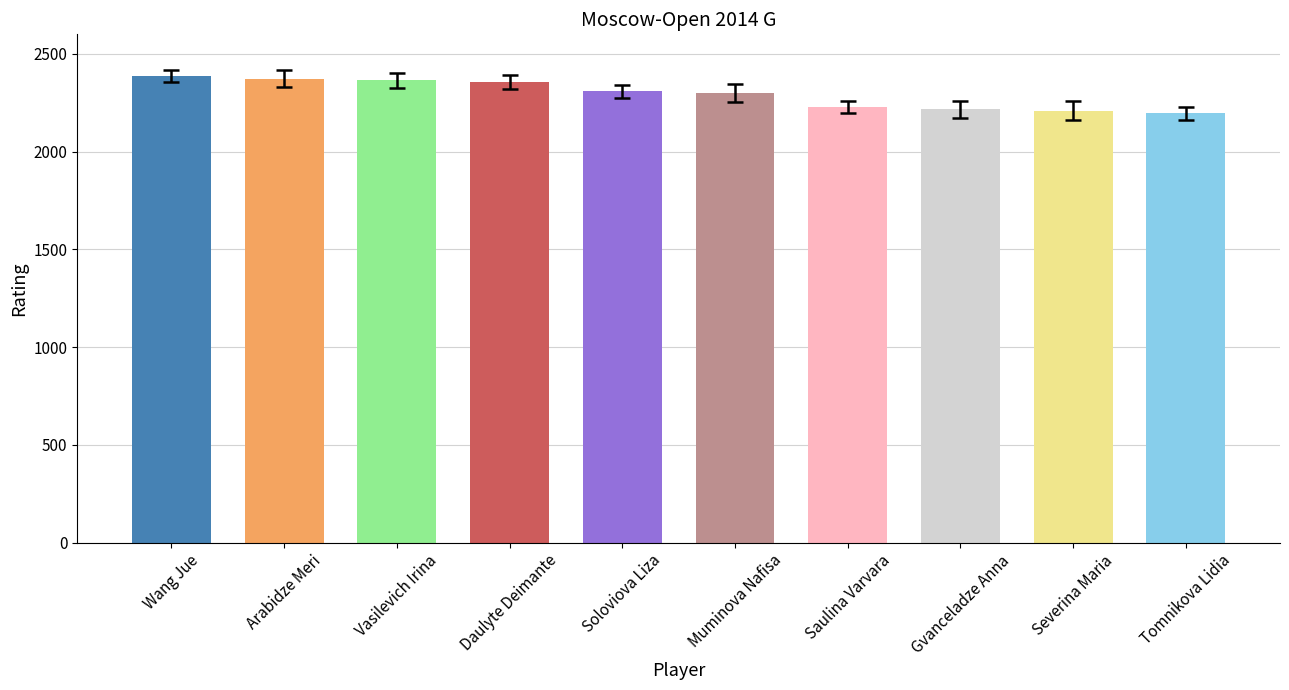

What is the value of the 4th bar from the left?

2355